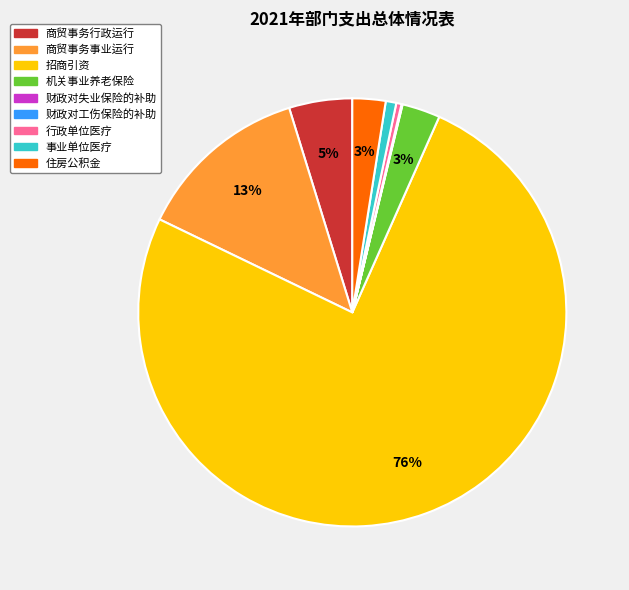

To the nearest percent, what is the combined percentage of 商贸事务行政运行 and 行政单位医疗?

5%